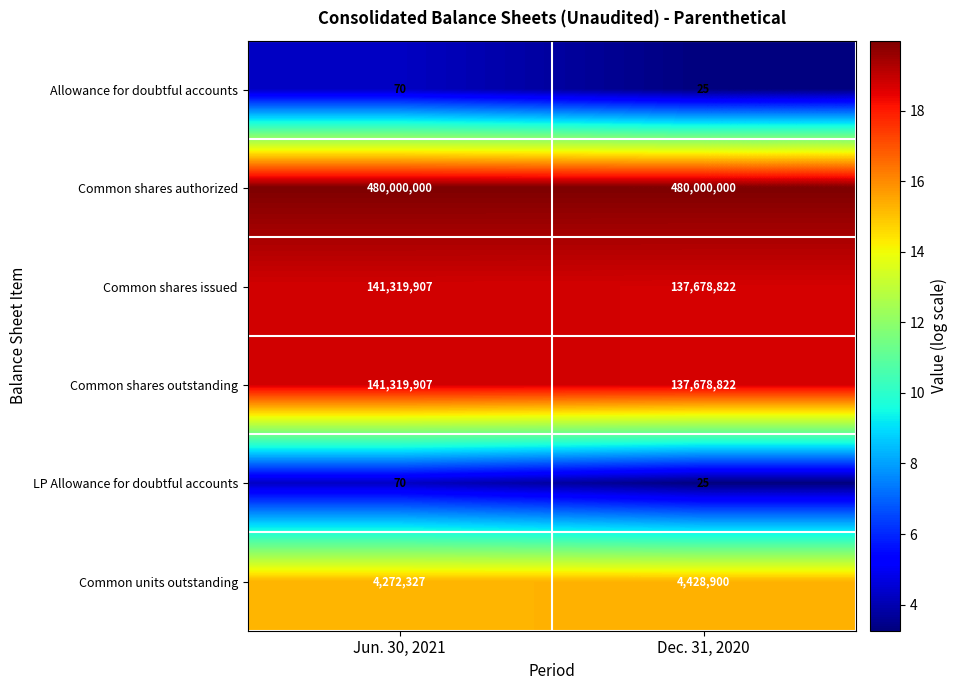

What is the sum of the LP Allowance for doubtful accounts values at Dec. 31, 2020 and Jun. 30, 2021?

95